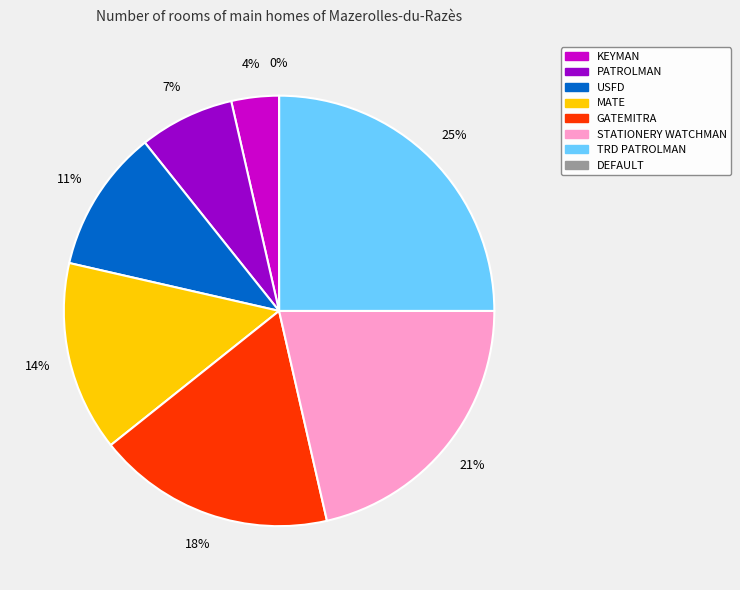

What percentage is the GATEMITRA slice, to the nearest percent?

18%